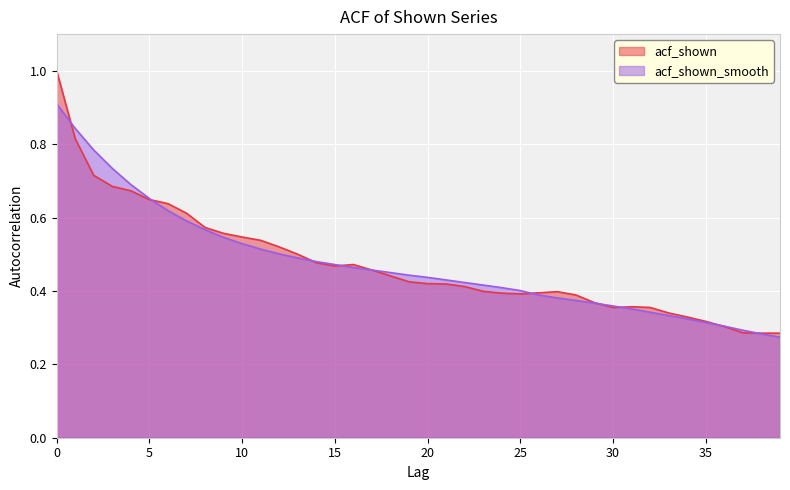

Reading left to right, transcribe all the data shown in this chart.

acf_shown: 1.0	0.8	0.7	0.7	0.7	0.6	0.6	0.6	0.6	0.6	0.5	0.5	0.5	0.5	0.5	0.5	0.5	0.5	0.4	0.4	0.4	0.4	0.4	0.4	0.4	0.4	0.4	0.4	0.4	0.4	0.4	0.4	0.4	0.3	0.3	0.3	0.3	0.3	0.3	0.3
acf_shown_smooth: 0.9	0.8	0.8	0.7	0.7	0.7	0.6	0.6	0.6	0.5	0.5	0.5	0.5	0.5	0.5	0.5	0.5	0.5	0.5	0.4	0.4	0.4	0.4	0.4	0.4	0.4	0.4	0.4	0.4	0.4	0.4	0.4	0.3	0.3	0.3	0.3	0.3	0.3	0.3	0.3